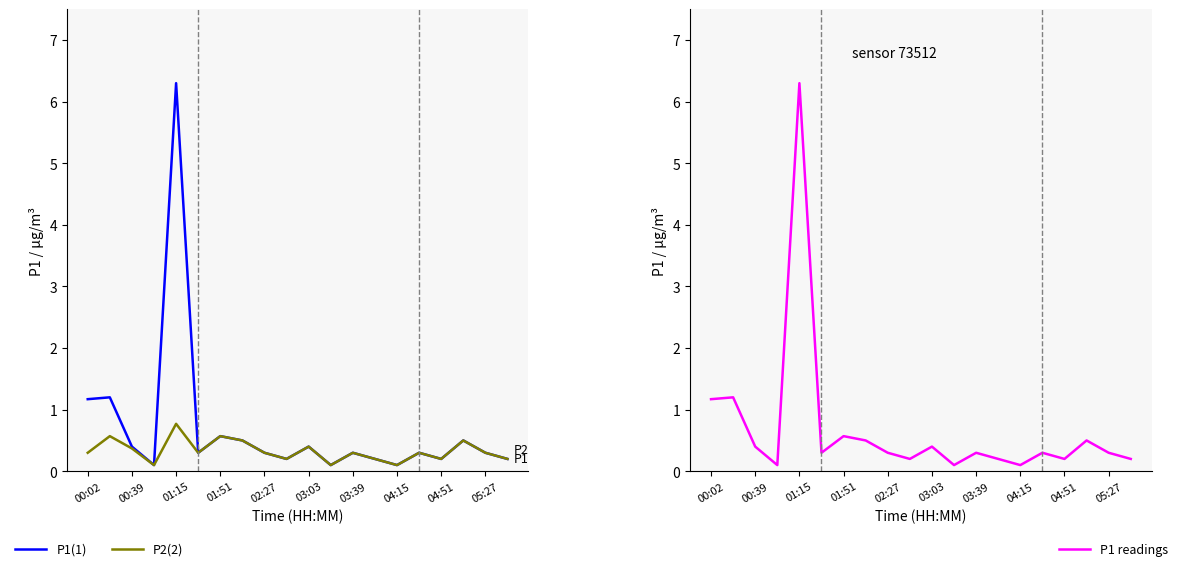

What is the total value across all series at 19?

0.6